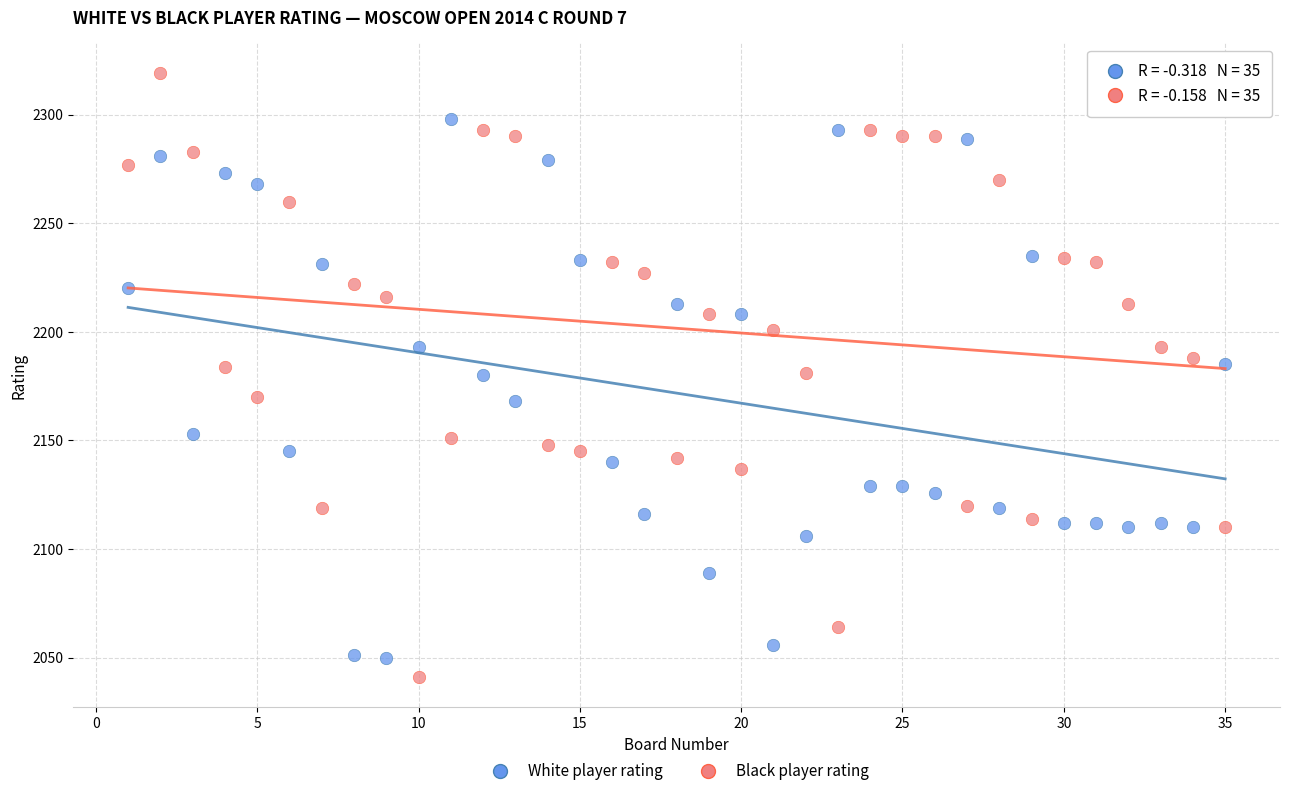

Which series reaches the minimum Y coordinate?

Black player rating